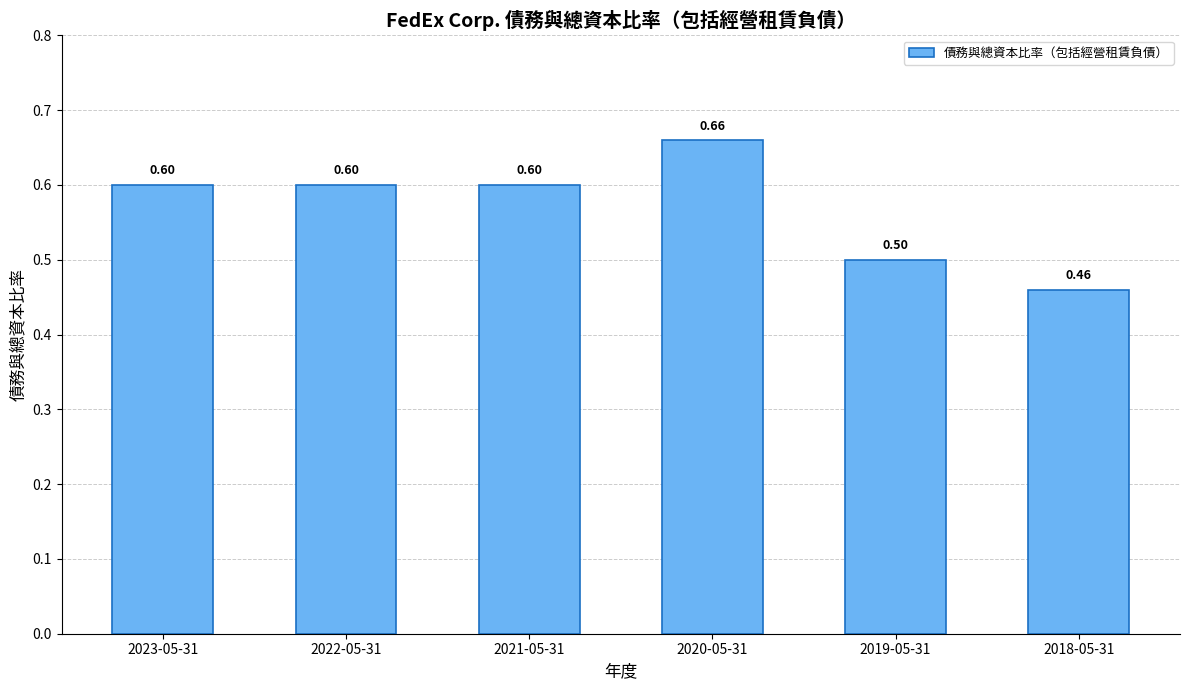

What is the sum of the values at 2018-05-31 and 2021-05-31?

1.1